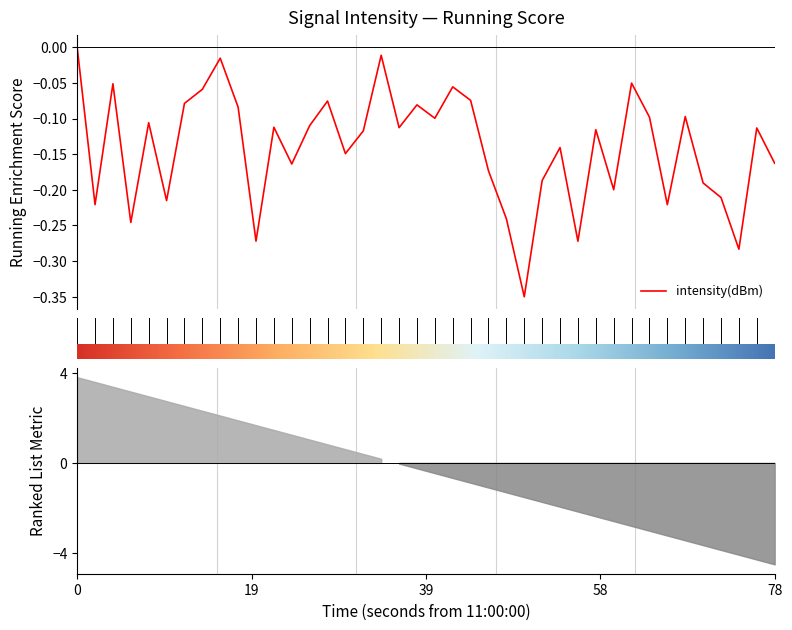

What is the difference between the maximum and second lowest values?

0.3